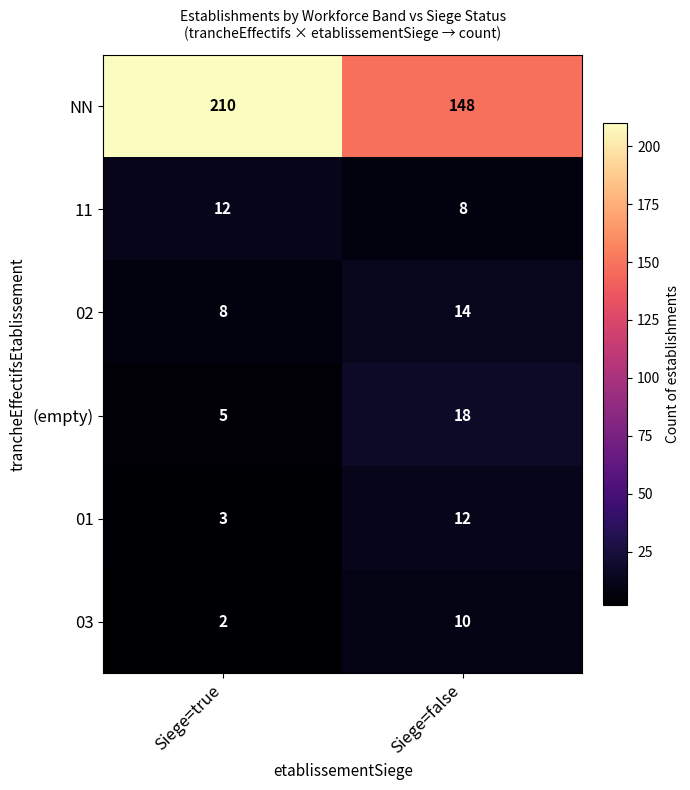

Which series has the largest total across all categories?

NN